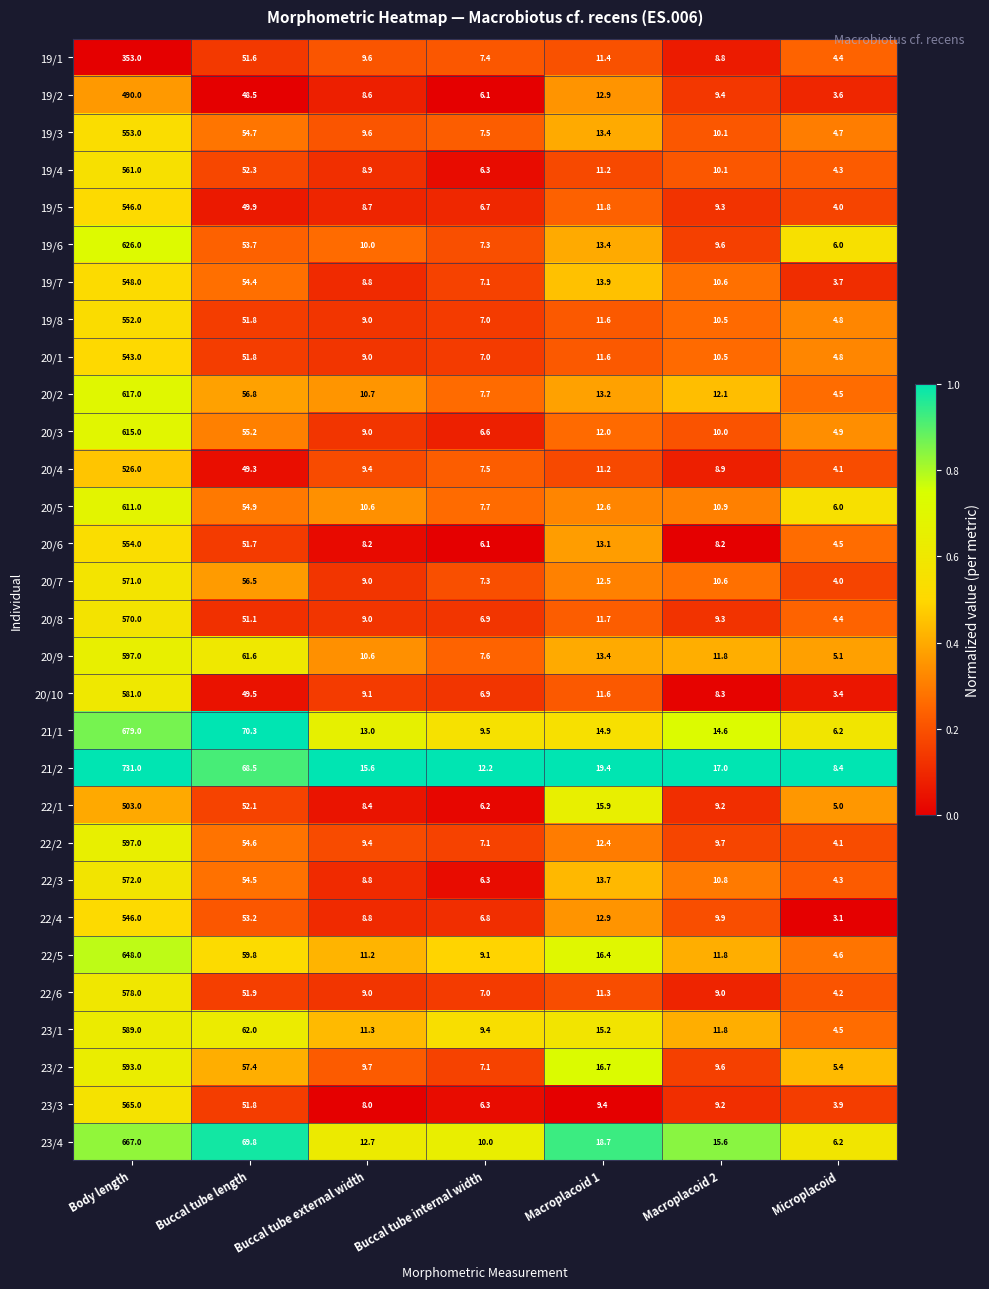

At which label is 20/3 closest to 309?

Buccal tube length